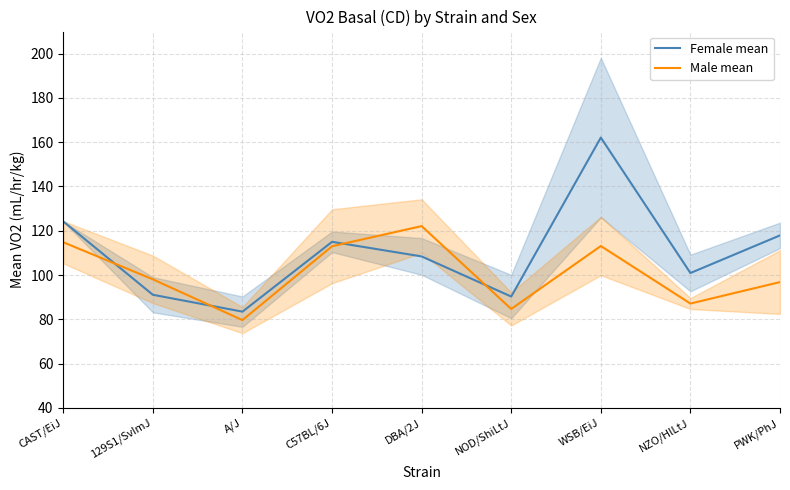

How many series are shown in this chart?

2